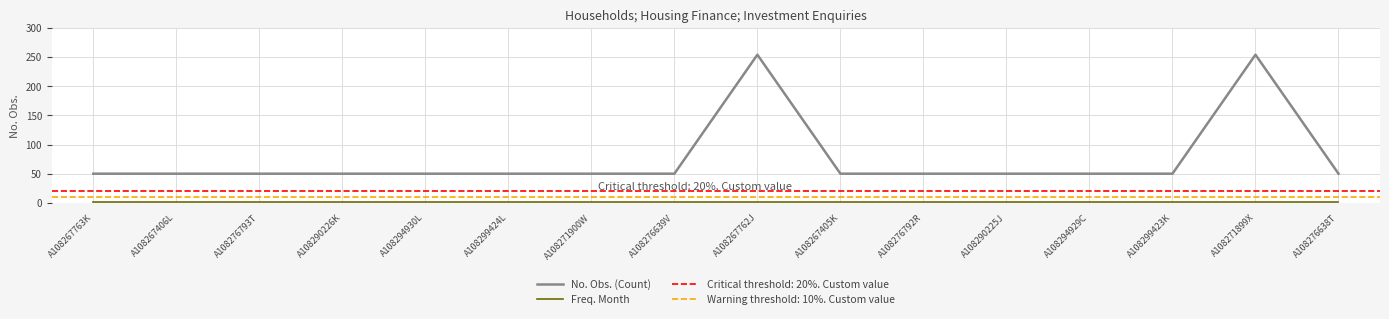

At which label does No. Obs. (Count) reach its peak?

A108267762J